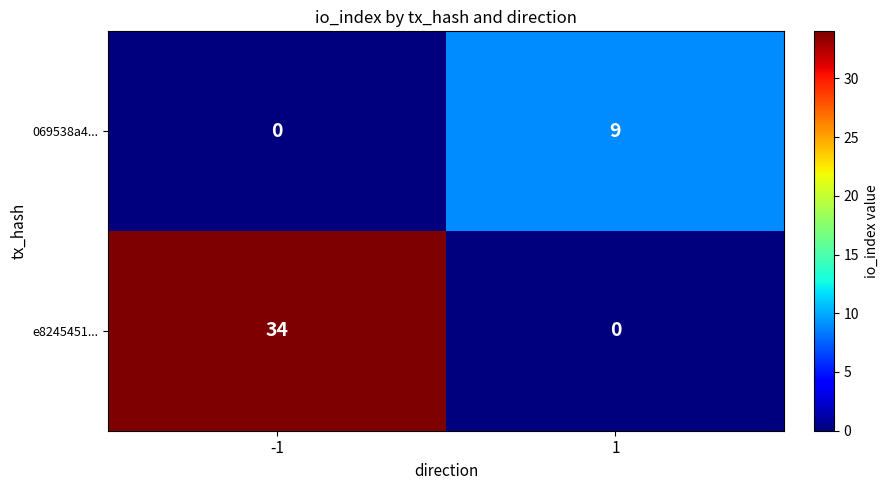

What is the maximum value shown in the chart?

34